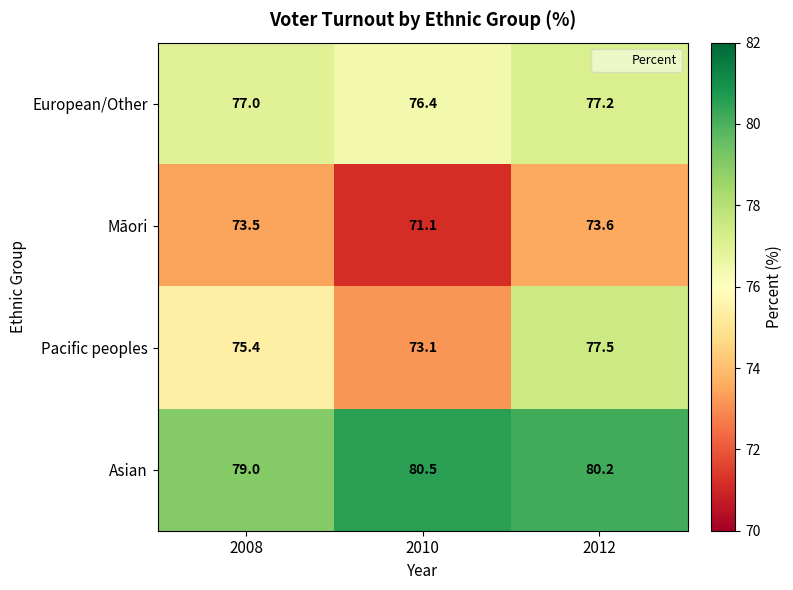

Reading left to right, list all the values displayed in this chart.

European/Other: 2008=77.0	2010=76.4	2012=77.2
Māori: 2008=73.5	2010=71.1	2012=73.6
Pacific peoples: 2008=75.4	2010=73.1	2012=77.5
Asian: 2008=79.0	2010=80.5	2012=80.2